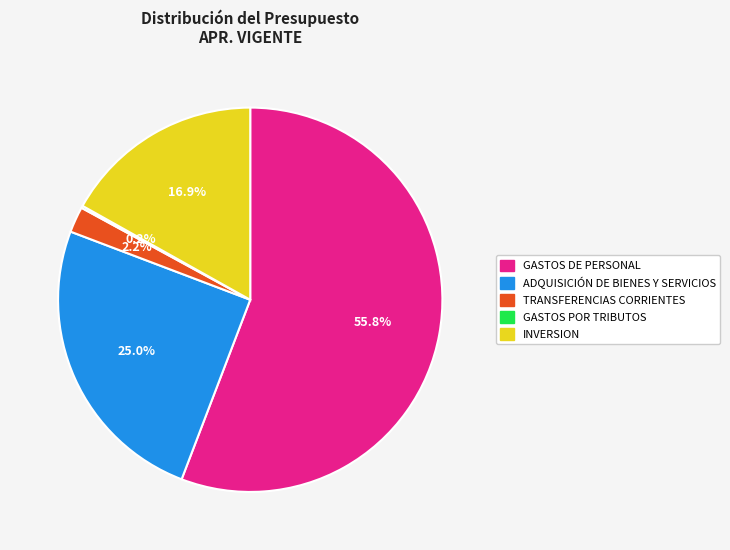

Which category has the biggest portion of the pie?

GASTOS DE PERSONAL